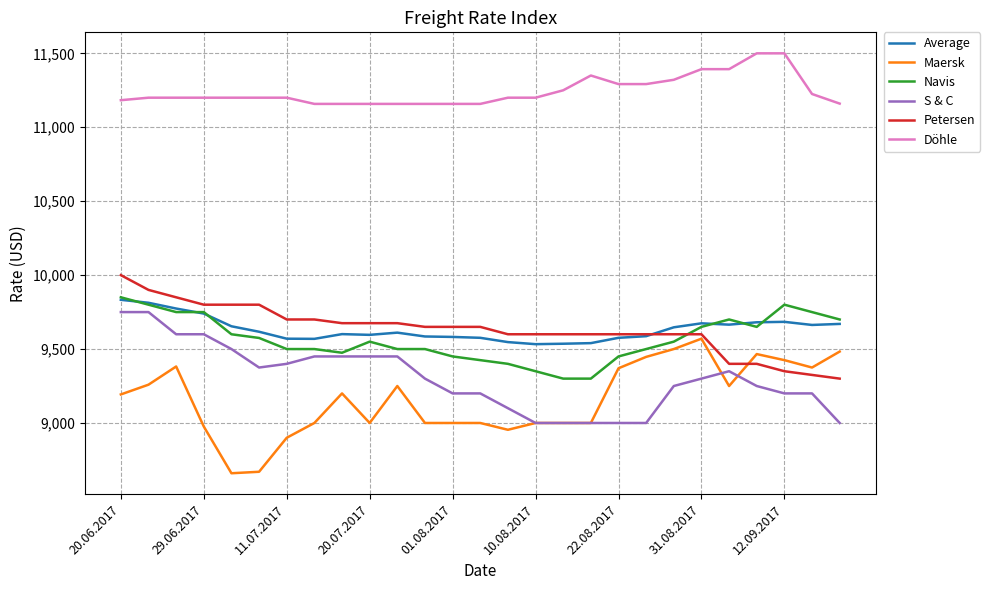

True or false: S & C and Average intersect in this chart.

False